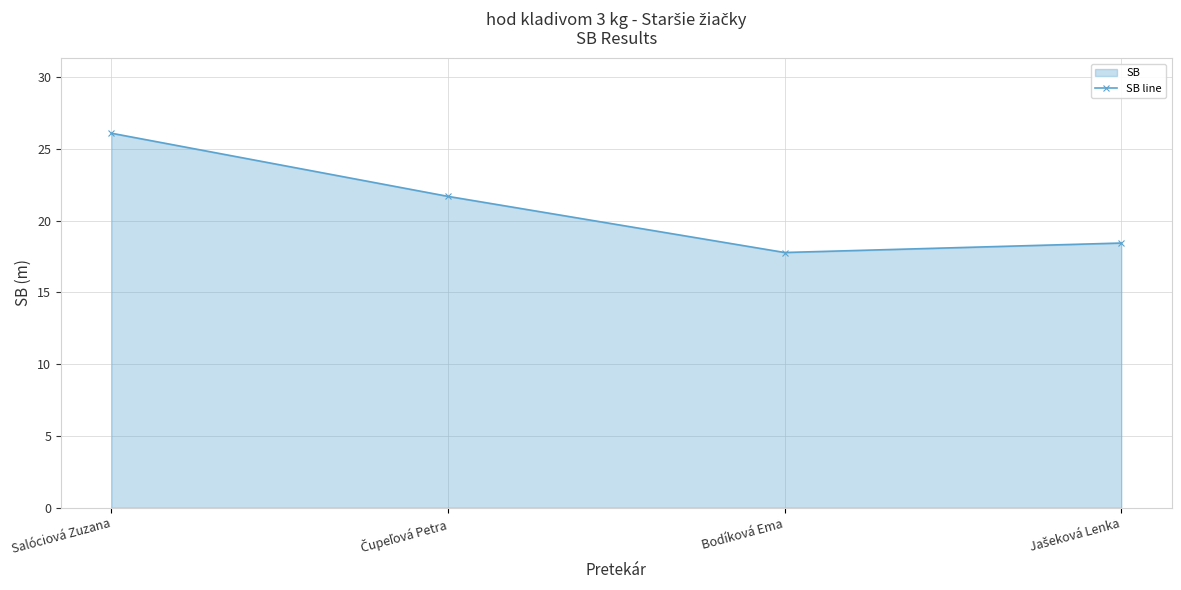

The chart shows a value of 26.1 at Salóciová Zuzana. True or false?

True